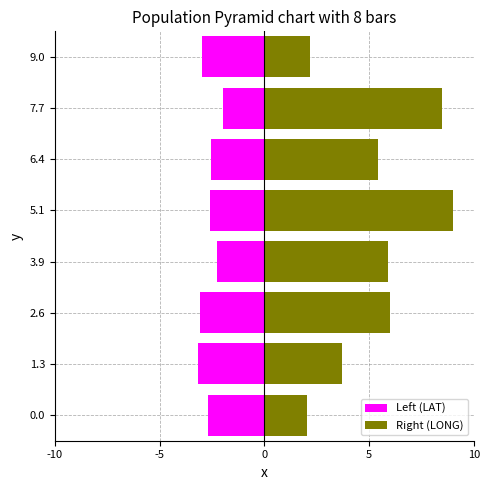

How many values in the Left (LAT) series are below -2?

7